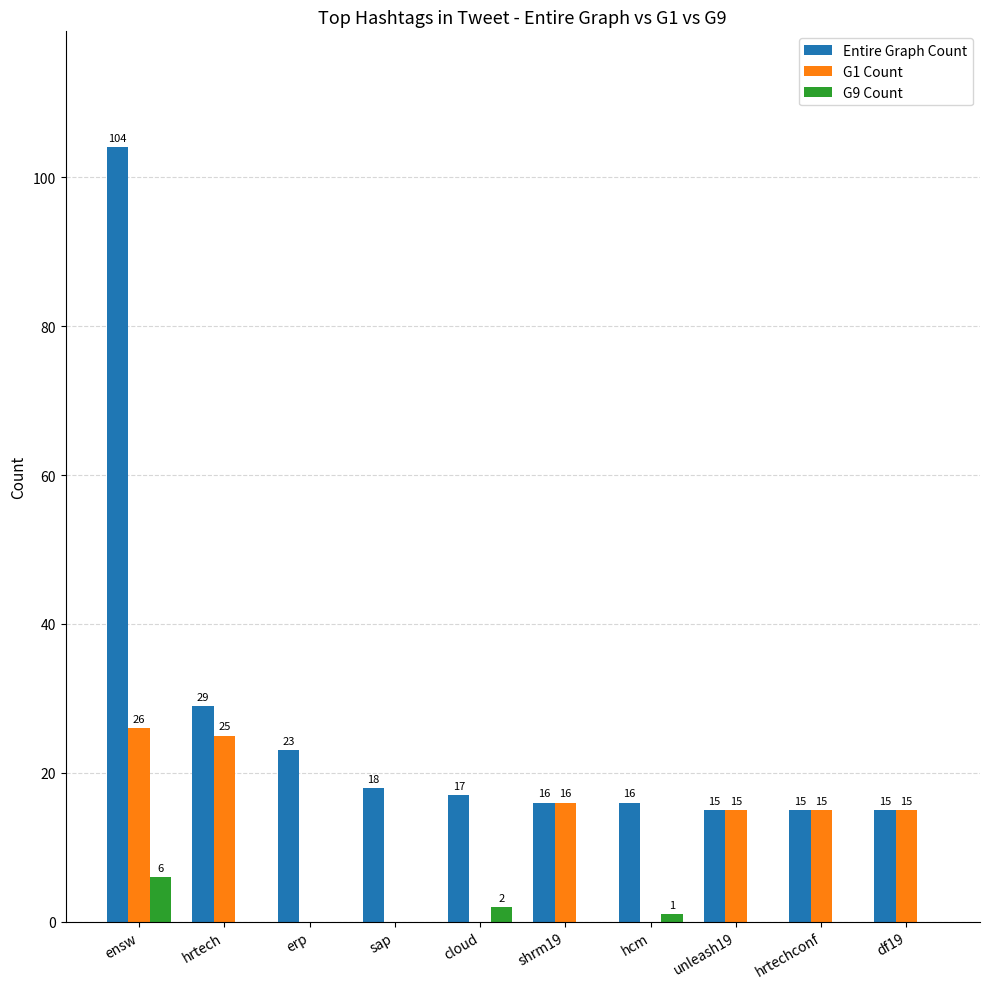

What is the average value of the G1 Count series?

11